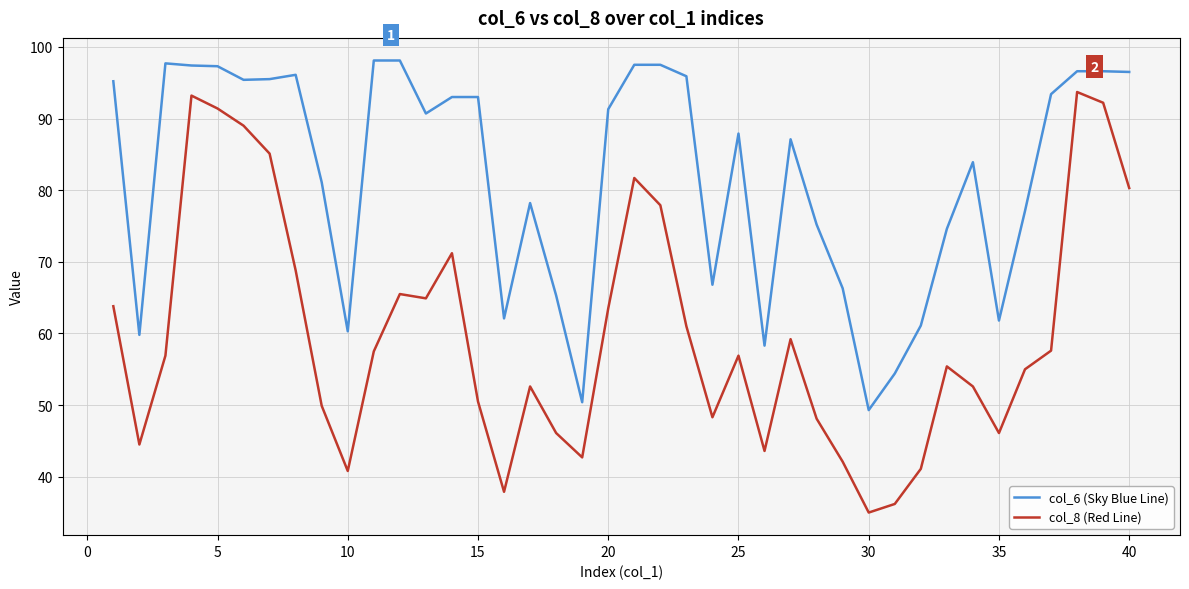

What is the difference between the maximum and minimum values in the col_8 (Red Line) series?

58.7